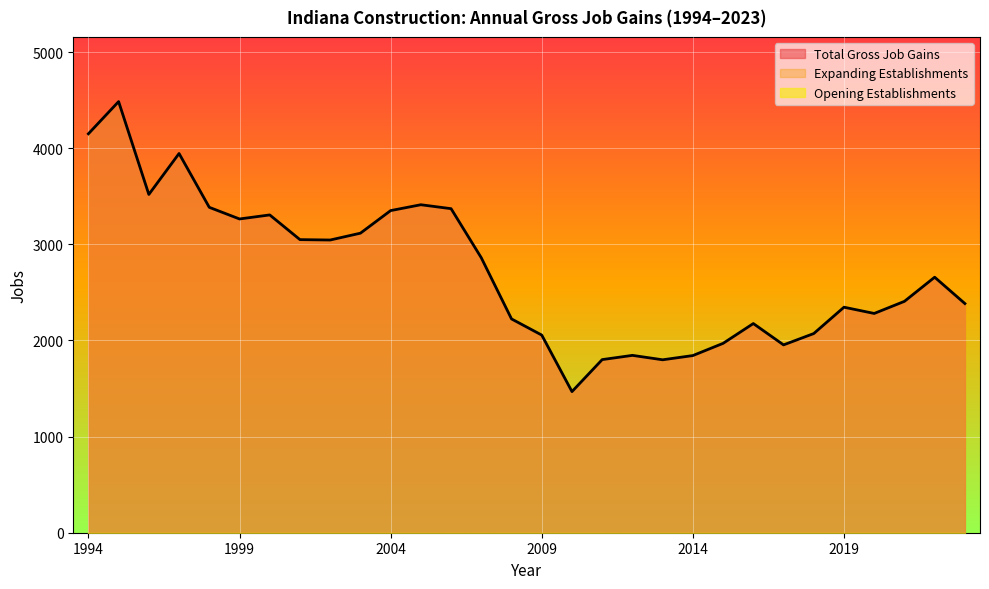

What is the value of the Expanding Establishments point at the 29th from the left?

2658